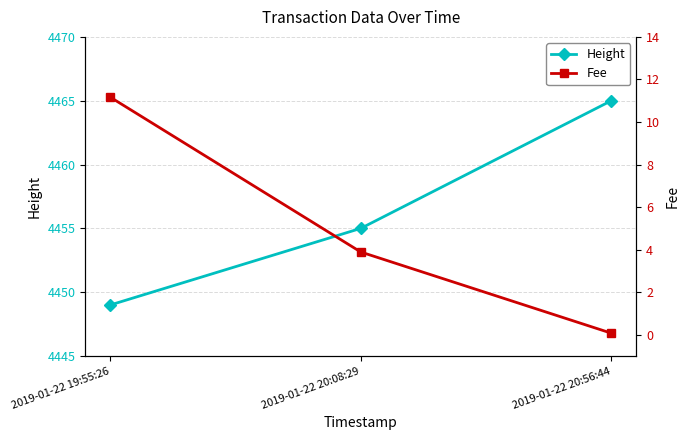

What is the label of the 2nd point from the right?

2019-01-22 20:08:29